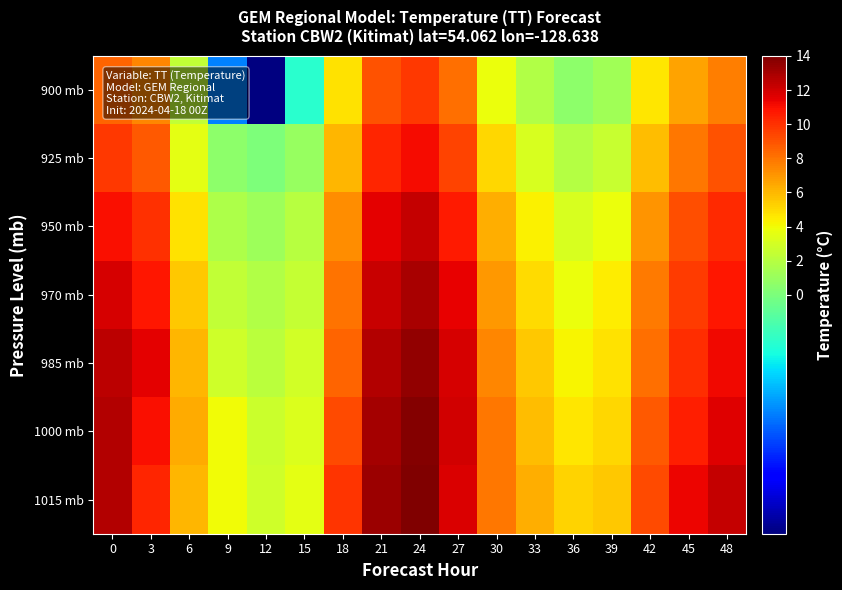

At which category does the chart reach its minimum across all series?

12